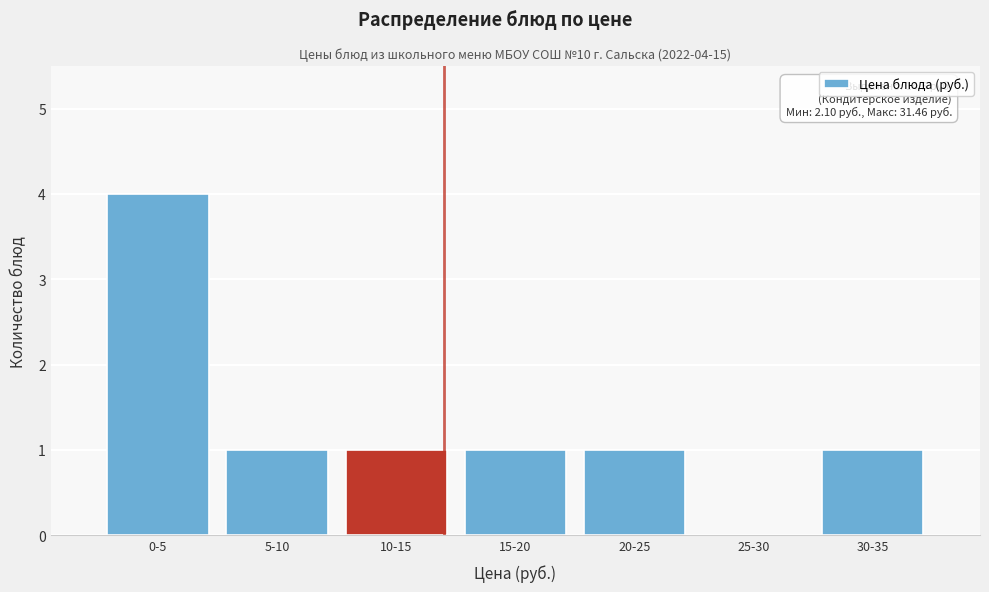

Reading left to right, extract all data points from this chart.

0-5=4	5-10=1	10-15=1	15-20=1	20-25=1	25-30=0	30-35=1